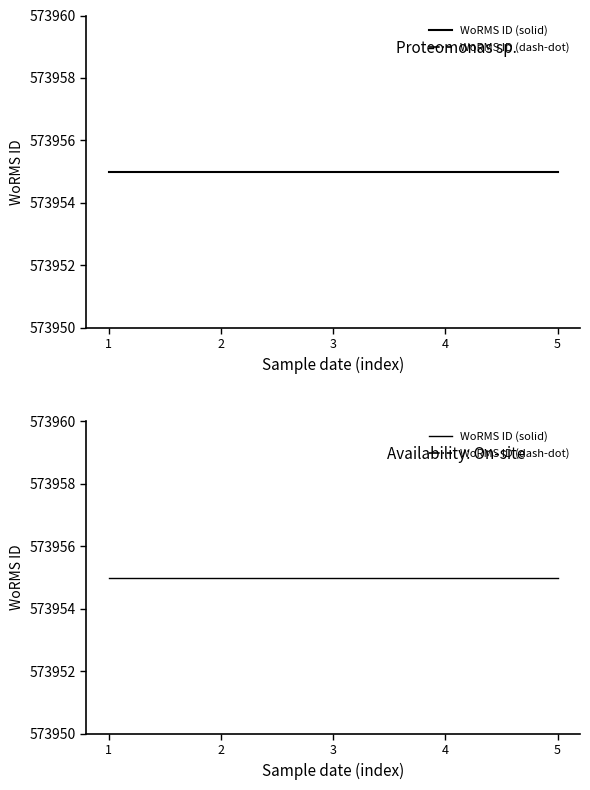

Where is WoRMS ID (dash-dot) nearest to the value 573782?

1